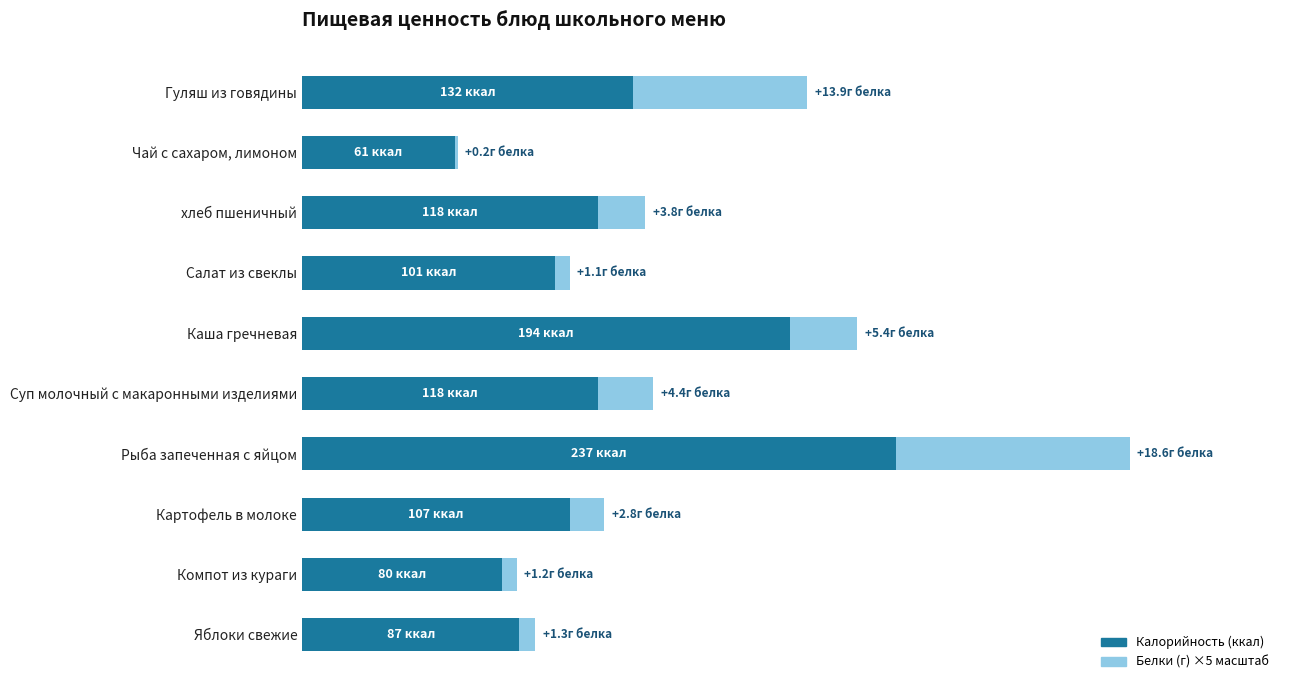

Reading left to right, transcribe all the data shown in this chart.

Калорийность (ккал): 132.0	61.0	118.0	101.0	194.4	118.0	237.0	106.8	79.6	86.6
Белки ×5 (г): 69.5	1.0	18.8	5.7	27.0	22.0	93.0	13.8	6.0	6.3